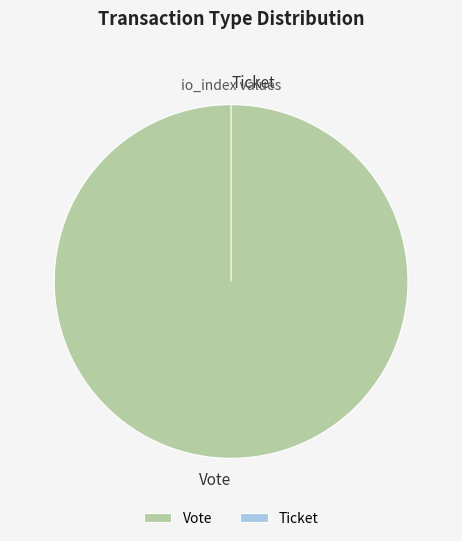

Which category has the biggest portion of the pie?

Vote